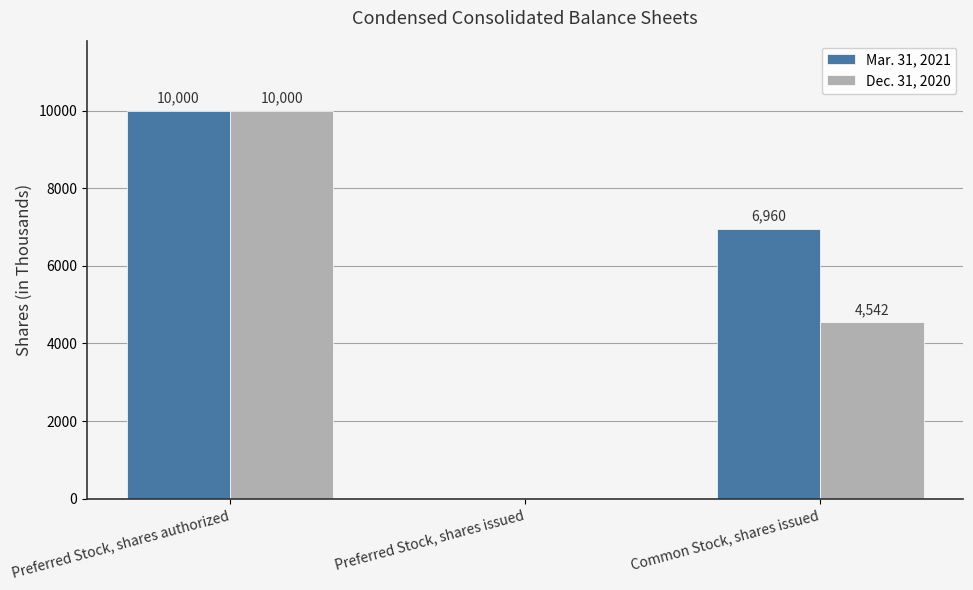

How many data points does each series have?

3